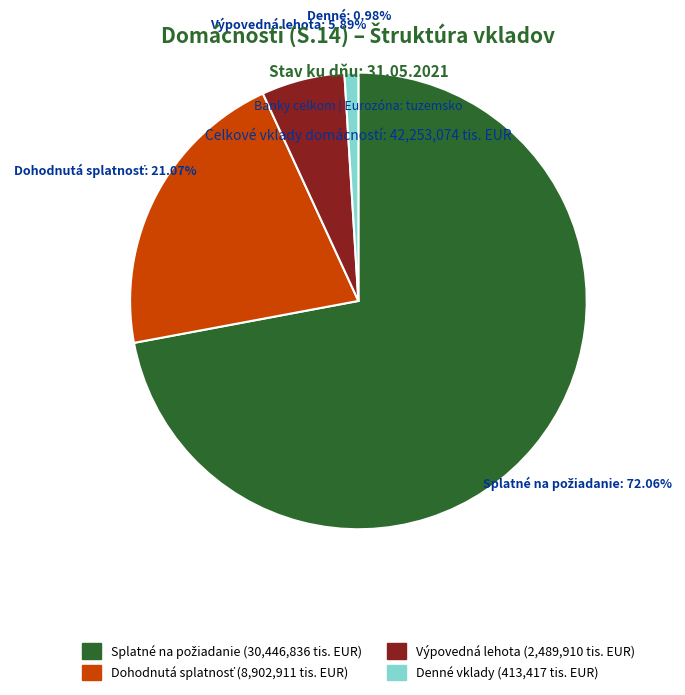

Does any single category account for the majority?

Yes